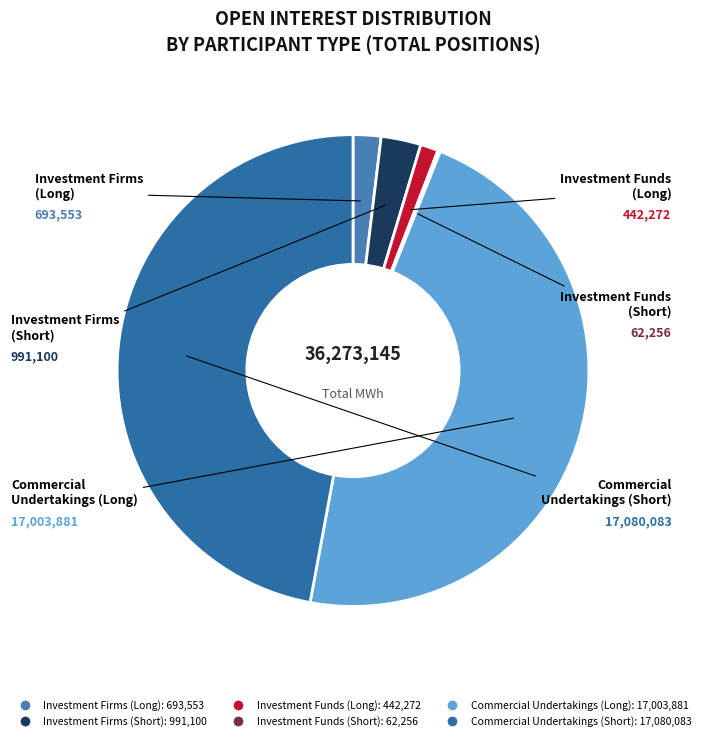

True or false: Commercial Undertakings (Long) accounts for 47% of the total.

True